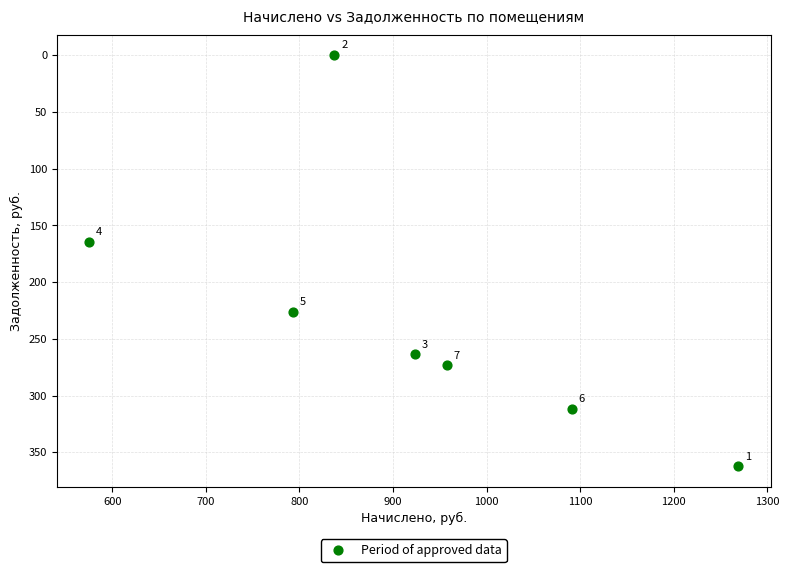

What is the average Y value?

228.8